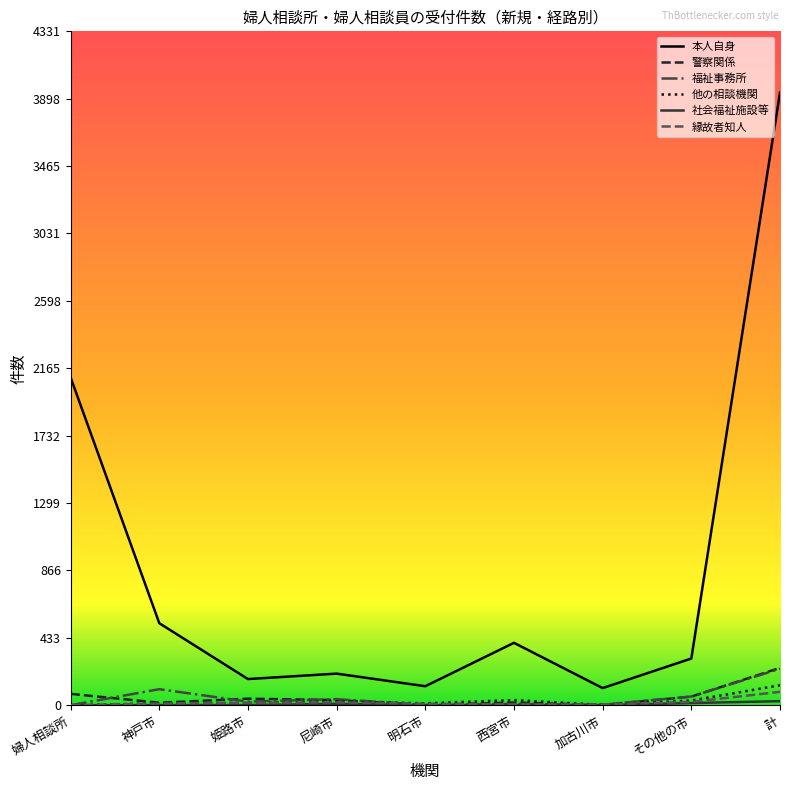

Is it true that 本人自身 equals 3937 at 計?

True